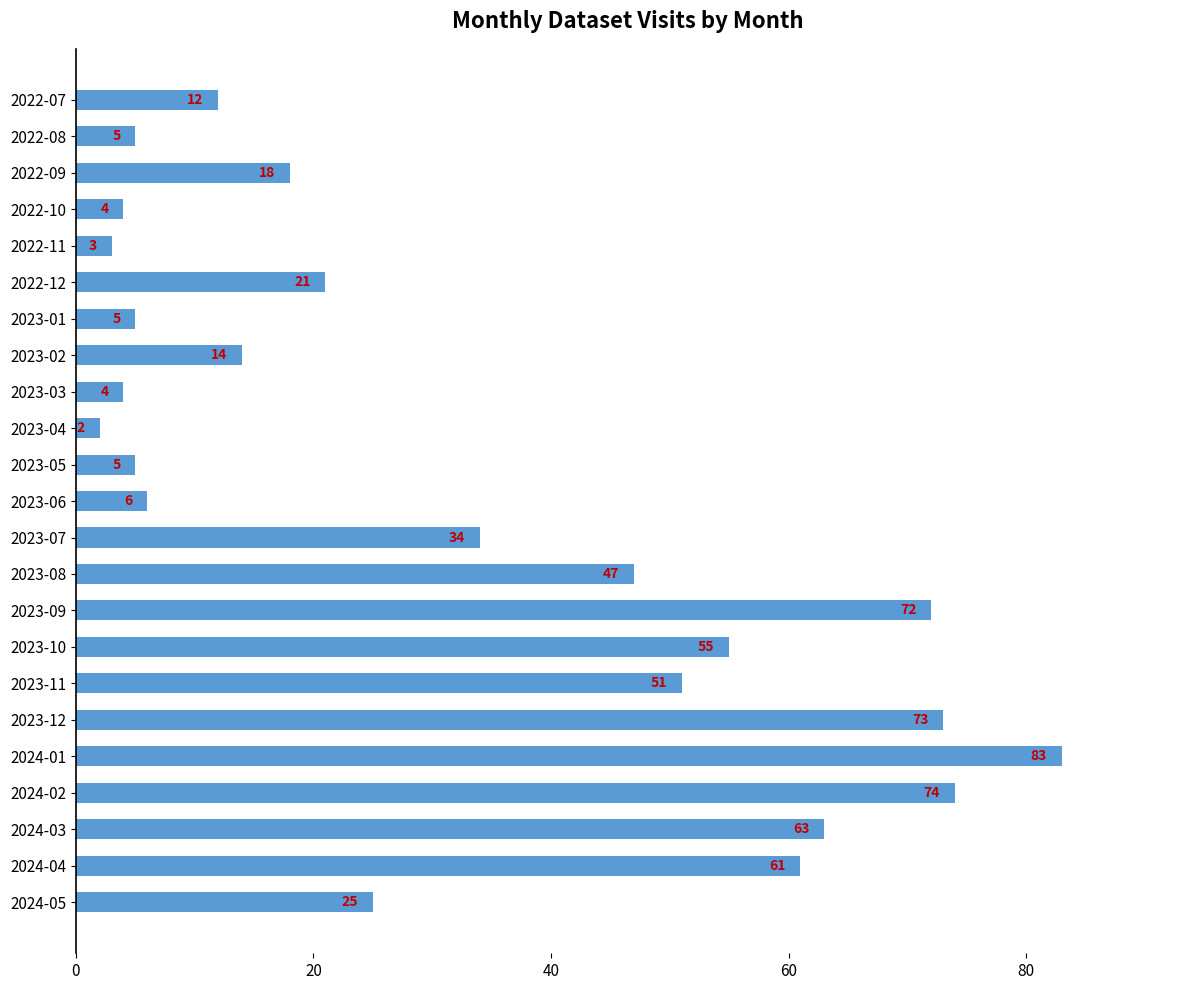

Reading top to bottom, what are all the values shown in this chart?

2022-07=12	2022-08=5	2022-09=18	2022-10=4	2022-11=3	2022-12=21	2023-01=5	2023-02=14	2023-03=4	2023-04=2	2023-05=5	2023-06=6	2023-07=34	2023-08=47	2023-09=72	2023-10=55	2023-11=51	2023-12=73	2024-01=83	2024-02=74	2024-03=63	2024-04=61	2024-05=25